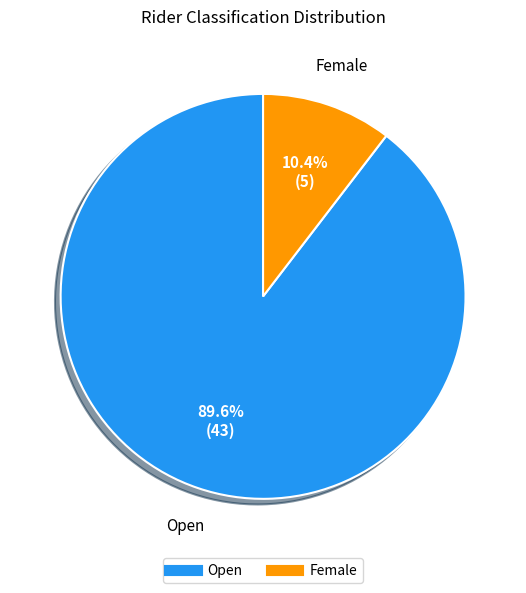

How many segments does this pie chart have?

2